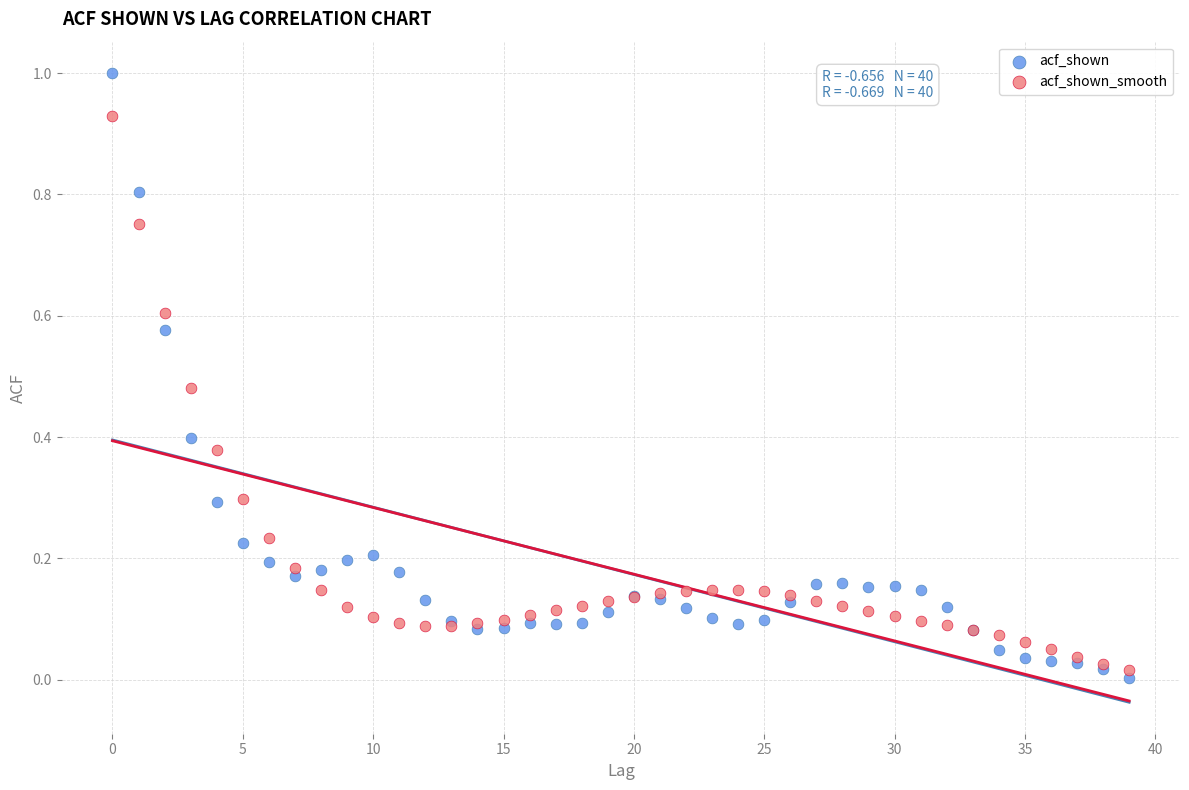

Which series has the largest Y range (max minus min)?

acf_shown